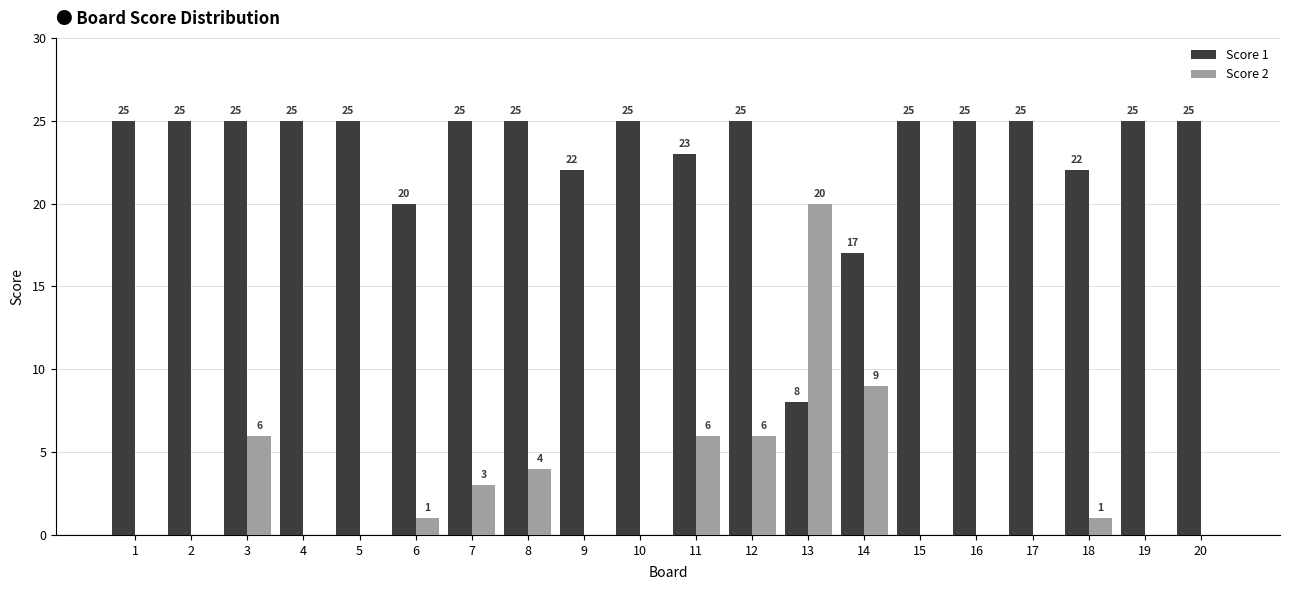

How many groups of bars are there?

20